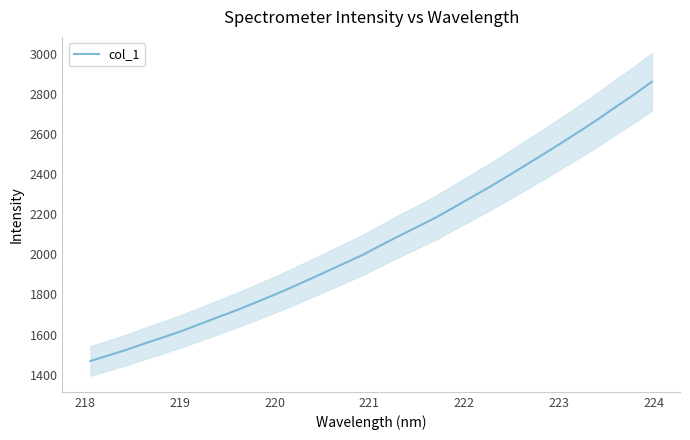

What is the maximum value for col_1?

2859.8